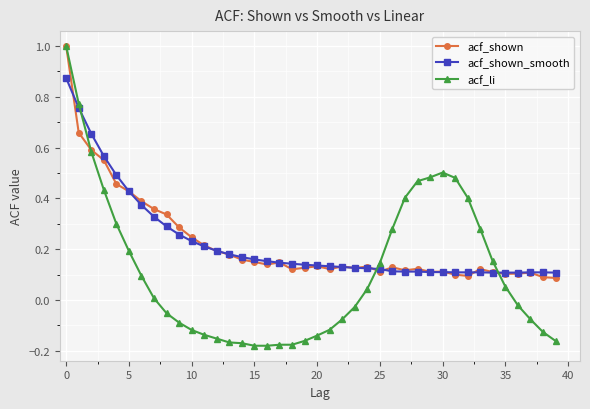

What are all the series names shown in the legend?

acf_shown, acf_shown_smooth, acf_li